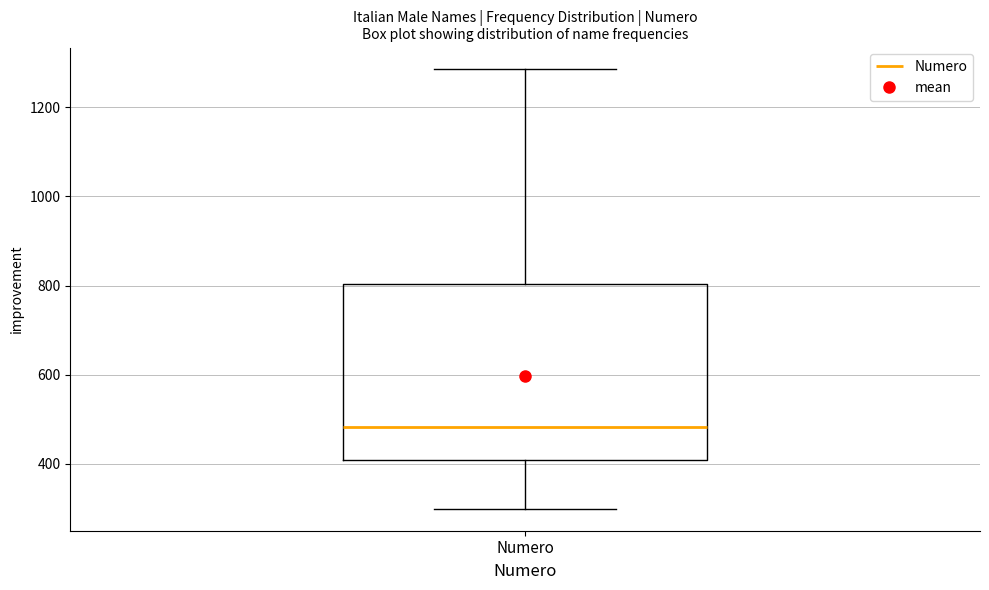

Transcribe this box plot: give where the median line is, the range the box spans, and where the two whiskers end, as read against the y-axis. The values are not printed on the chart, so give them approximately, as read against the axis.

median 480, box 400 to 800, whiskers 300 to 1280